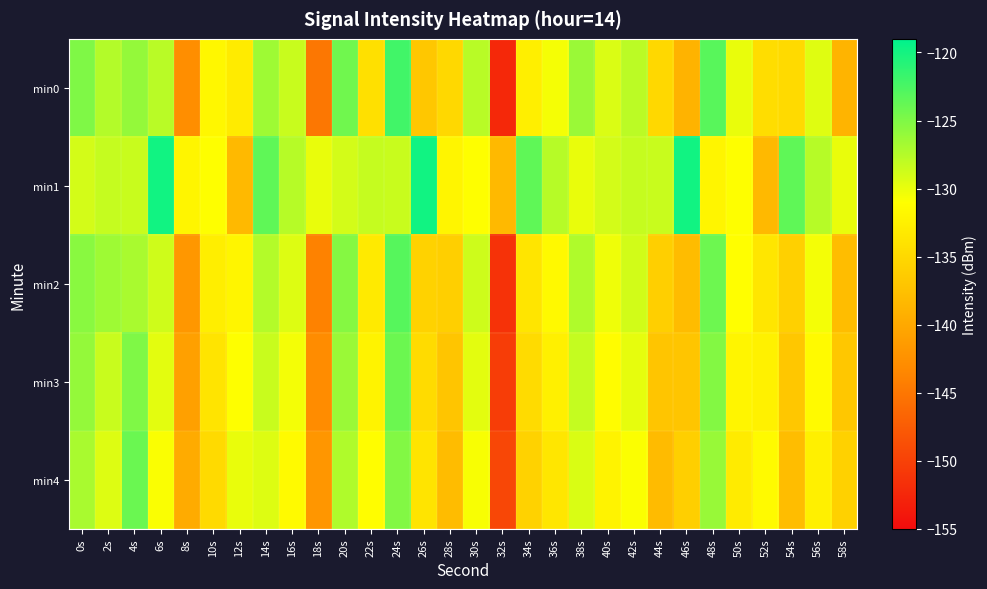

At which category is the sum across all series the highest?

24s